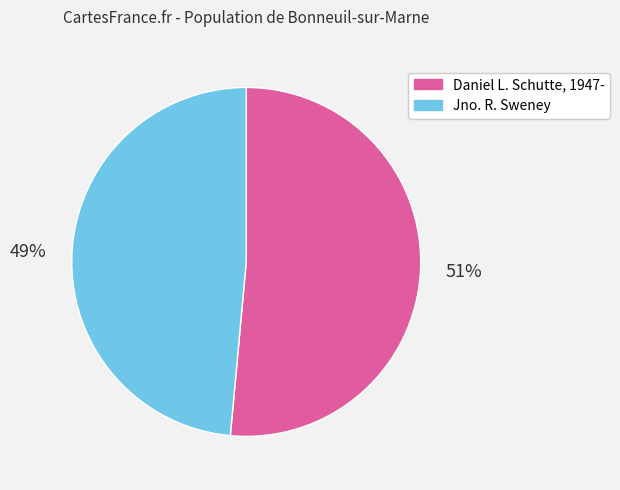

Is it true that Daniel L. Schutte, 1947- is 37% of the pie?

False